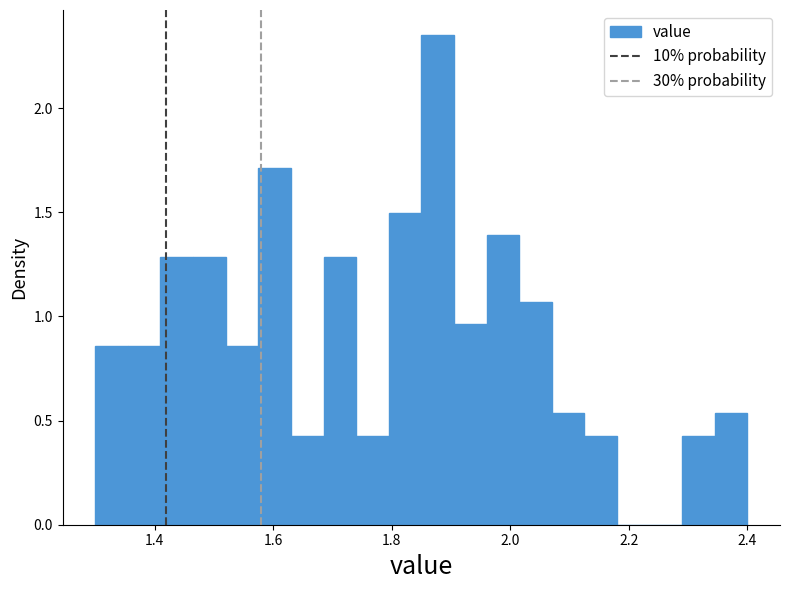

Read against the x-axis, roughly where is the centre of the tallest bar?

1.88